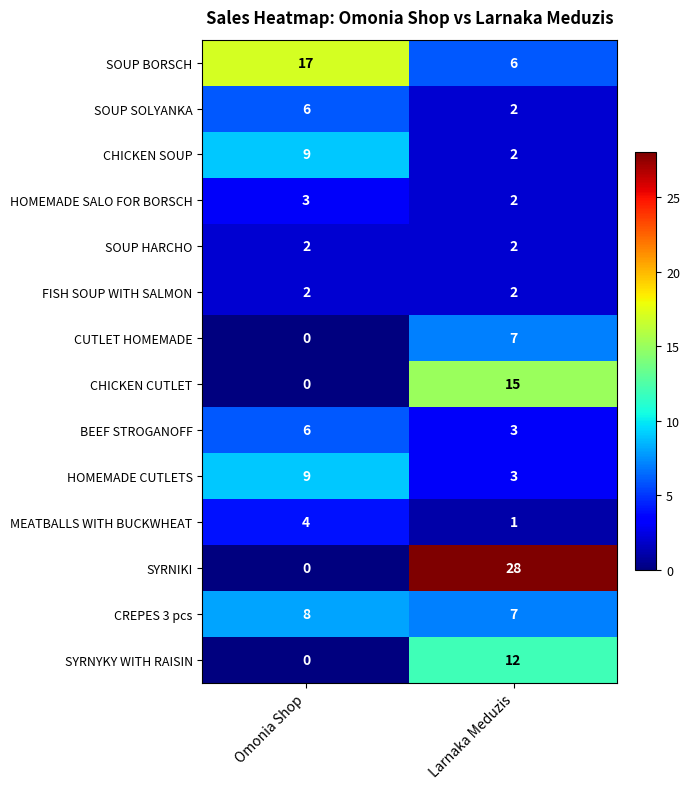

Which category has the lowest value across all series?

Omonia Shop